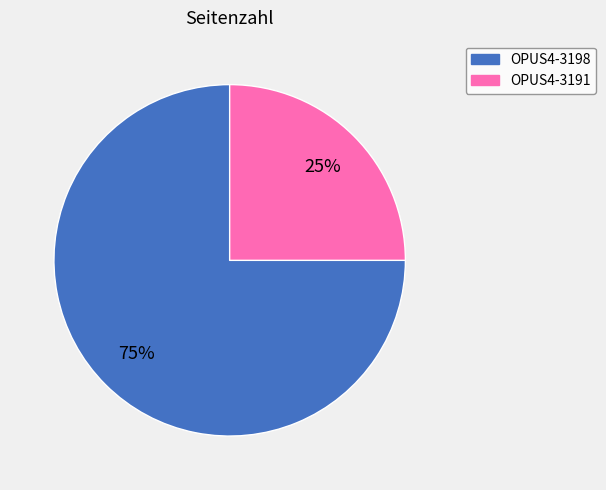

True or false: OPUS4-3198 accounts for 68% of the total.

False